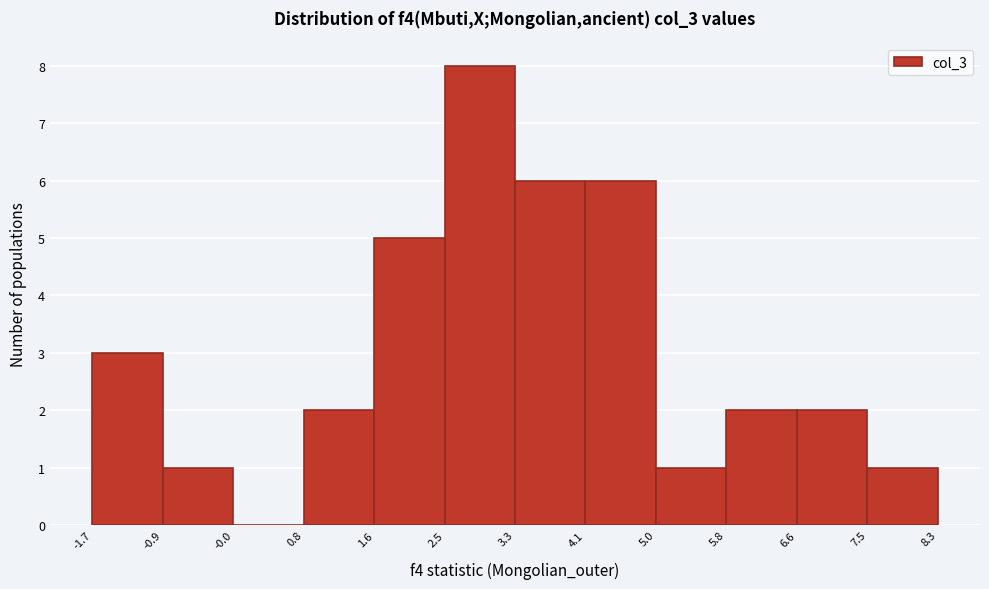

Which range on the x-axis has the tallest bar?

2.5 to 3.3